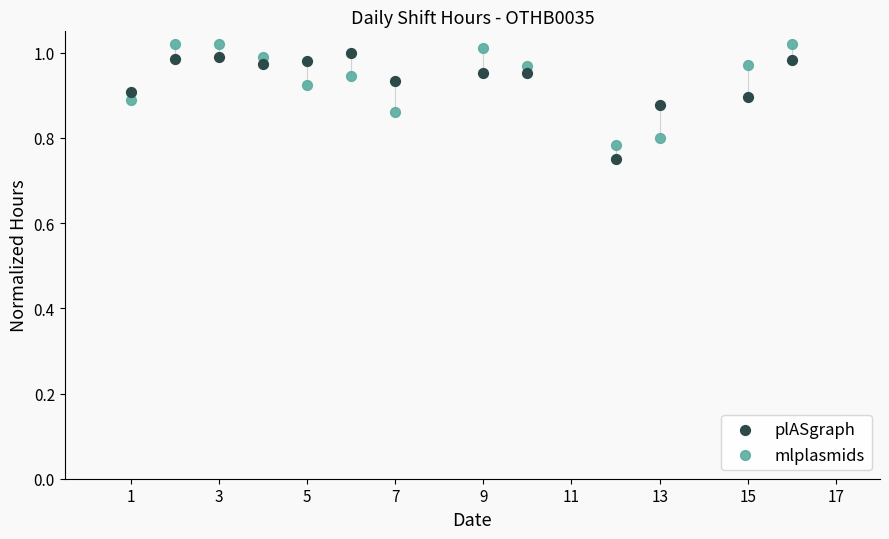

What is the X range (max minus min) for the scatter plot?

15.0